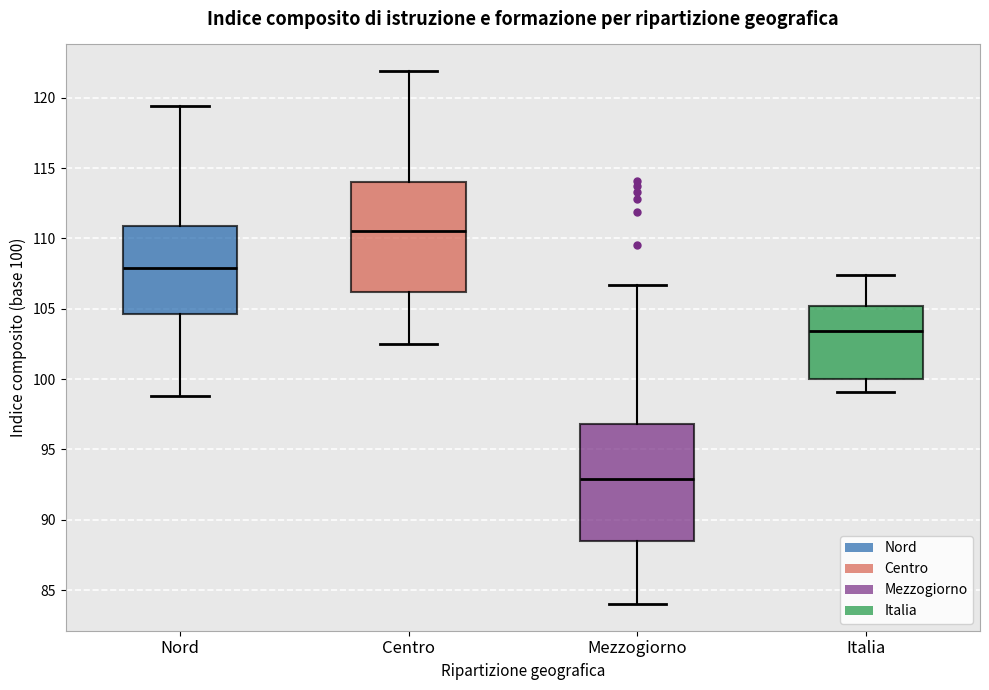

Reading left to right, transcribe this box plot: for each box, give where its median line is, the range the box spans, and where its two whiskers end, as read against the y-axis. The values are not printed on the chart, so give them approximately, as read against the axis.

Nord: median 108.0, box 104.5 to 111.0, whiskers 99.0 to 119.5
Centro: median 110.5, box 106.0 to 114.0, whiskers 102.5 to 122.0
Mezzogiorno: median 93.0, box 88.5 to 97.0, whiskers 84.0 to 106.5
Italia: median 103.5, box 100.0 to 105.0, whiskers 99.0 to 107.5